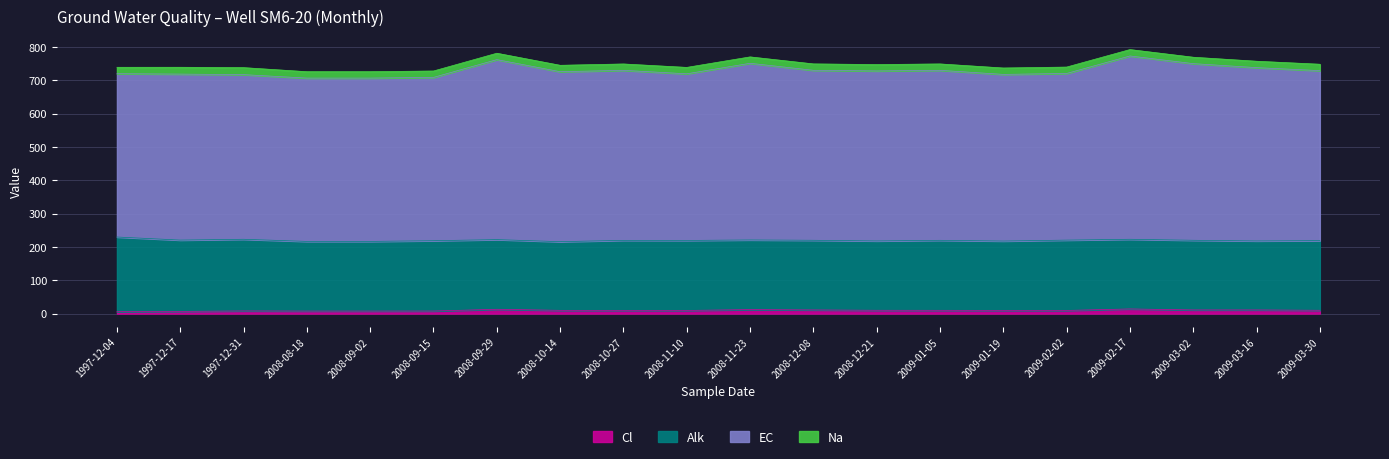

How many lines are shown in the chart?

4